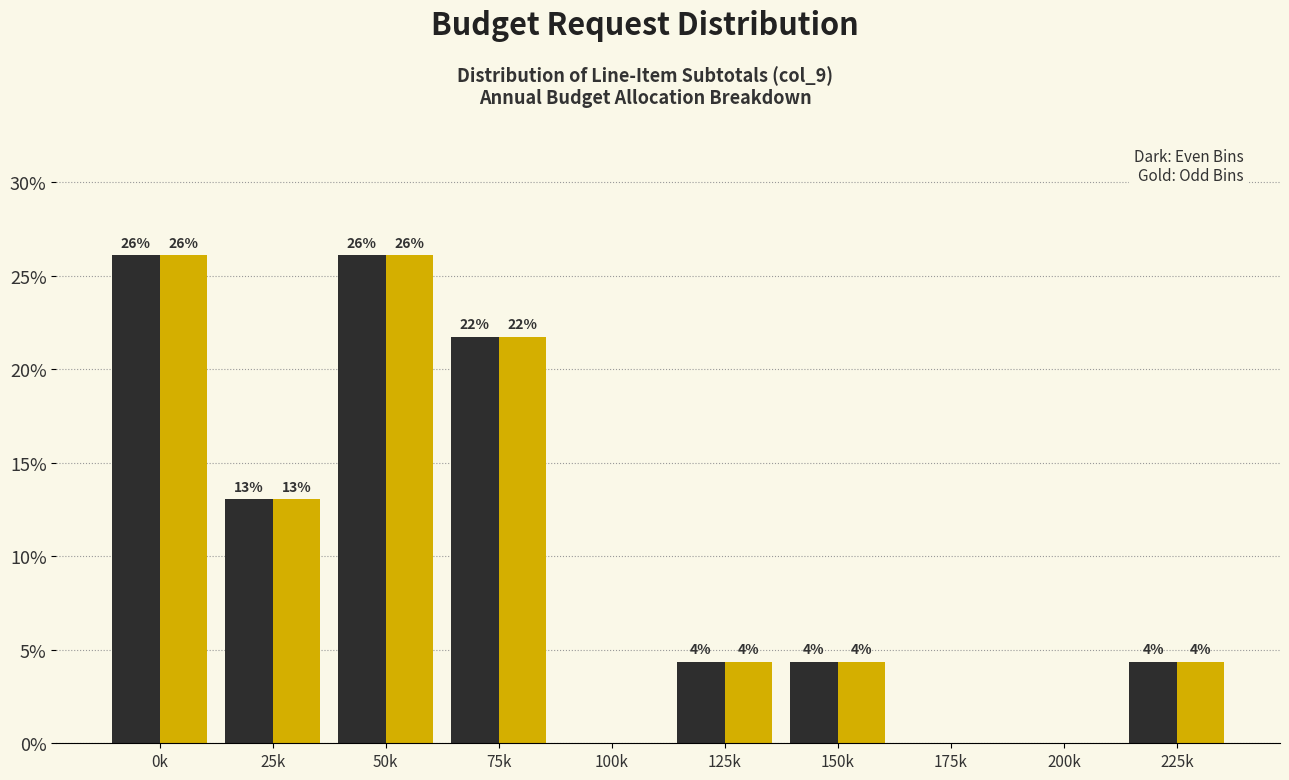

Are the bars horizontal?

No